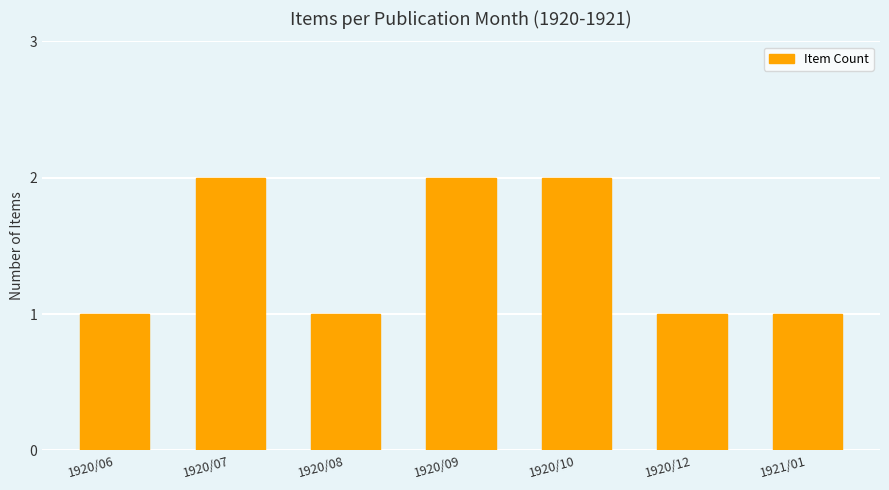

How many values are between 1 and 2?

7